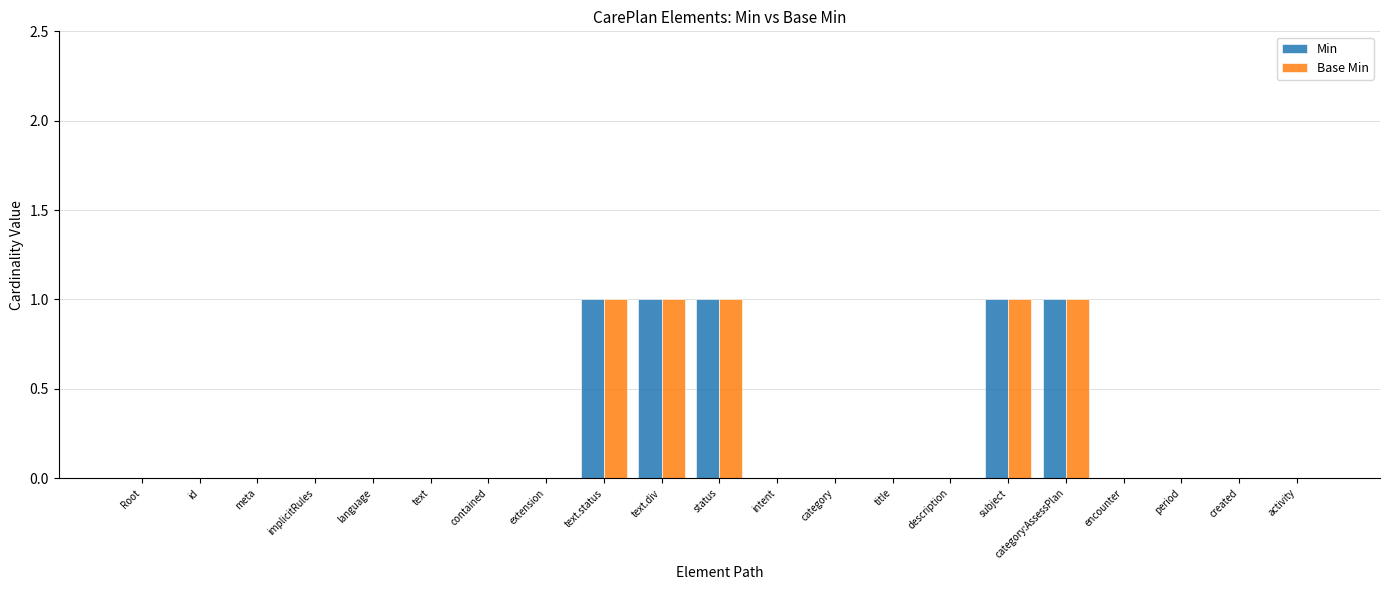

The Base Min series shows 0 at activity. True or false?

True